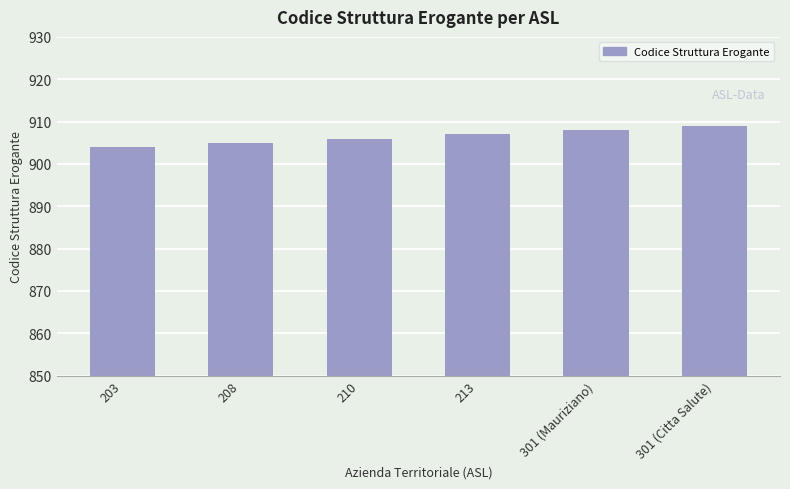

List the labels in order of value, smallest first.

203, 208, 210, 213, 301 (Mauriziano), 301 (Citta Salute)